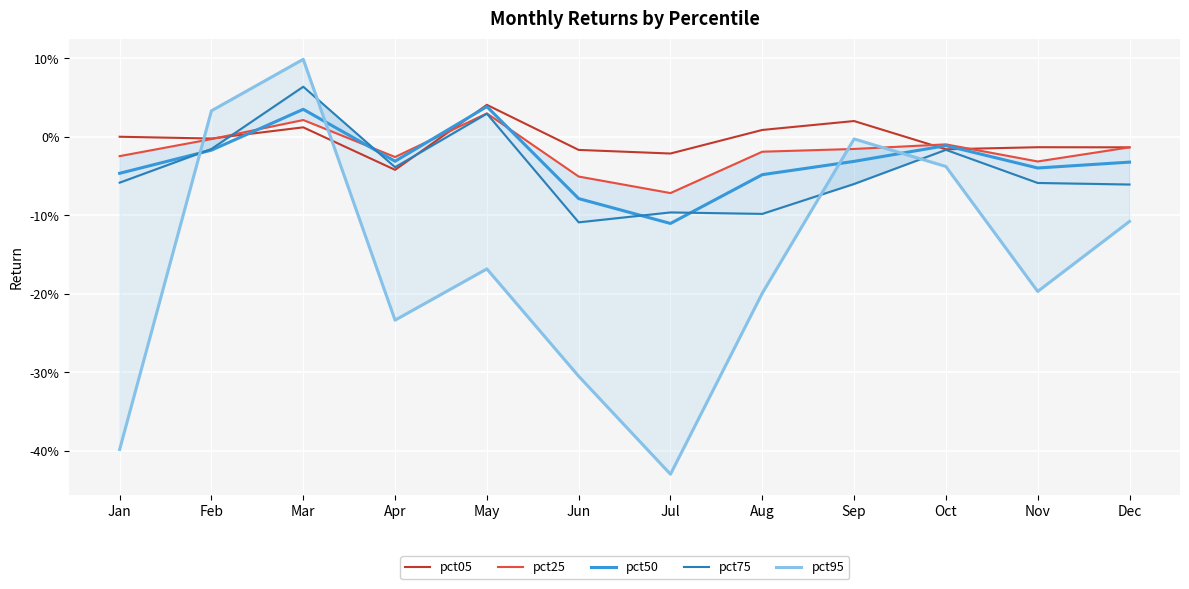

Reading left to right, list all the values displayed in this chart.

pct05: Jan=0.0	Feb=-0.0	Mar=0.0	Apr=-0.0	May=0.0	Jun=-0.0	Jul=-0.0	Aug=0.0	Sep=0.0	Oct=-0.0	Nov=-0.0	Dec=-0.0
pct25: Jan=-0.0	Feb=-0.0	Mar=0.0	Apr=-0.0	May=0.0	Jun=-0.1	Jul=-0.1	Aug=-0.0	Sep=-0.0	Oct=-0.0	Nov=-0.0	Dec=-0.0
pct50: Jan=-0.0	Feb=-0.0	Mar=0.0	Apr=-0.0	May=0.0	Jun=-0.1	Jul=-0.1	Aug=-0.0	Sep=-0.0	Oct=-0.0	Nov=-0.0	Dec=-0.0
pct75: Jan=-0.1	Feb=-0.0	Mar=0.1	Apr=-0.0	May=0.0	Jun=-0.1	Jul=-0.1	Aug=-0.1	Sep=-0.1	Oct=-0.0	Nov=-0.1	Dec=-0.1
pct95: Jan=-0.4	Feb=0.0	Mar=0.1	Apr=-0.2	May=-0.2	Jun=-0.3	Jul=-0.4	Aug=-0.2	Sep=-0.0	Oct=-0.0	Nov=-0.2	Dec=-0.1